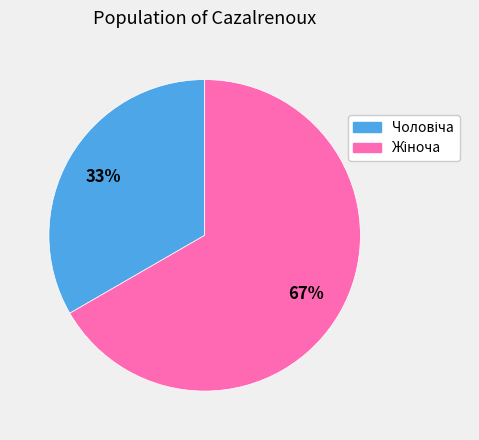

Is there any slice that represents more than half of the pie?

Yes